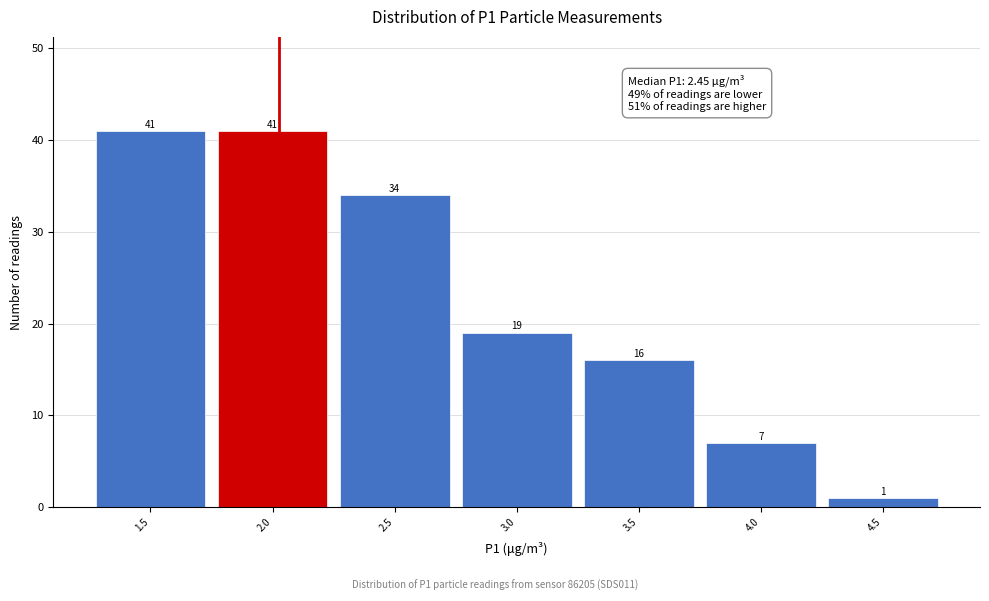

Reading left to right, list all the values displayed in this chart.

41	41	34	19	16	7	1